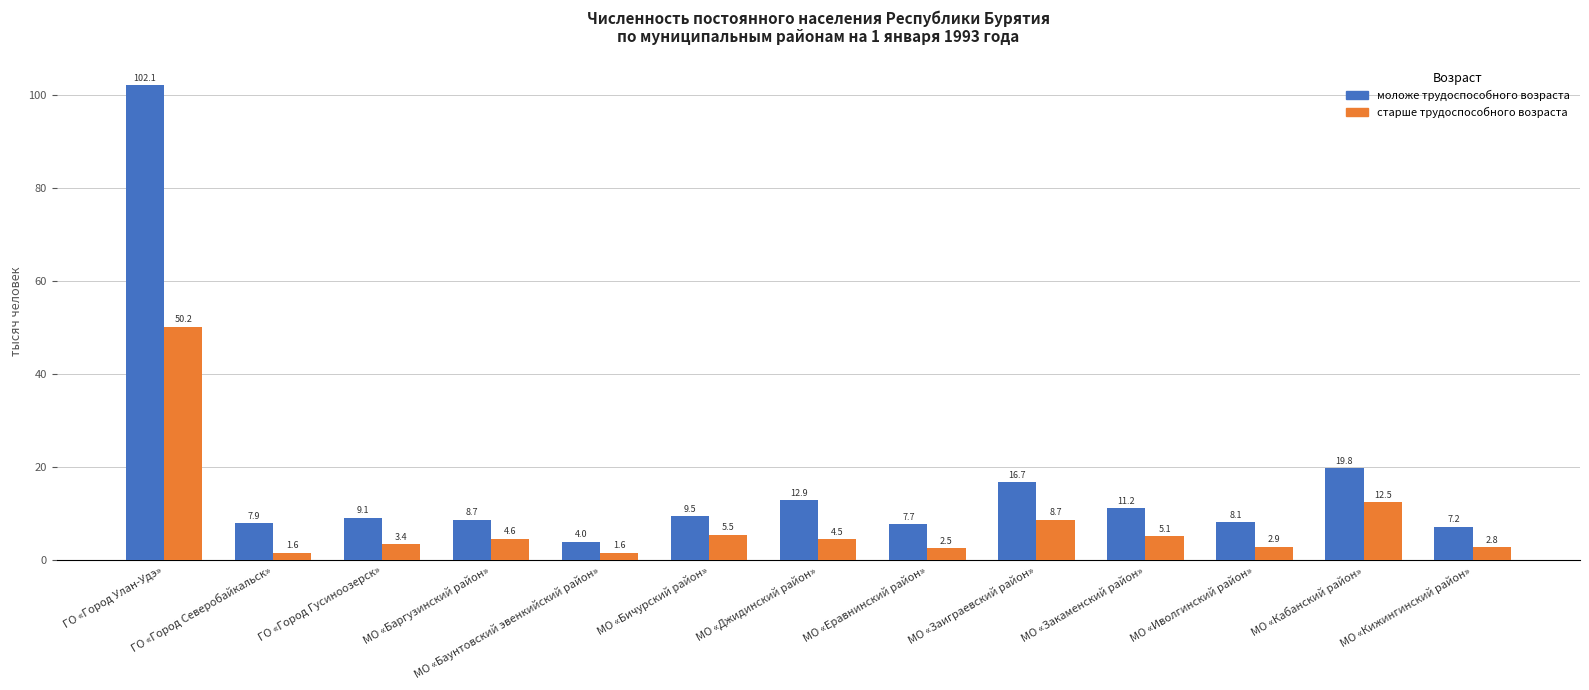

Between МО «Баргузинский район» and МО «Еравнинский район», which series saw the biggest shift?

старше трудоспособного возраста